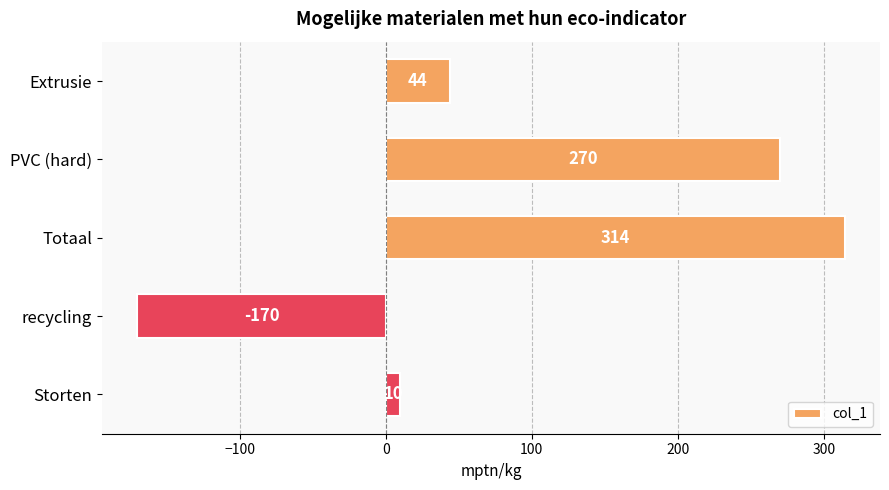

Read the value at Extrusie.

44